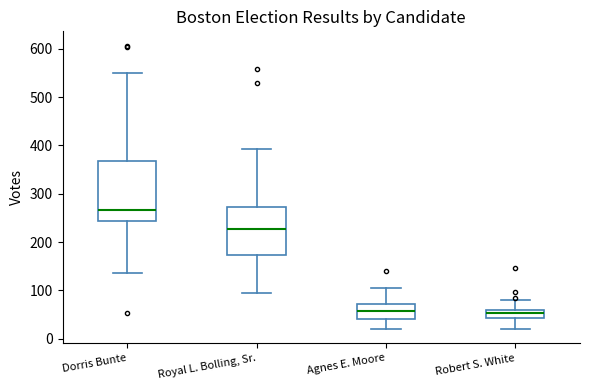

Reading left to right, transcribe this box plot: for each box, give where its median line is, the range the box spans, and where its two whiskers end, as read against the y-axis. The values are not printed on the chart, so give them approximately, as read against the axis.

Dorris Bunte: median 270, box 240 to 370, whiskers 140 to 550
Royal L. Bolling, Sr.: median 230, box 170 to 270, whiskers 90 to 390
Agnes E. Moore: median 60, box 40 to 70, whiskers 20 to 100
Robert S. White: median 50, box 40 to 60, whiskers 20 to 80